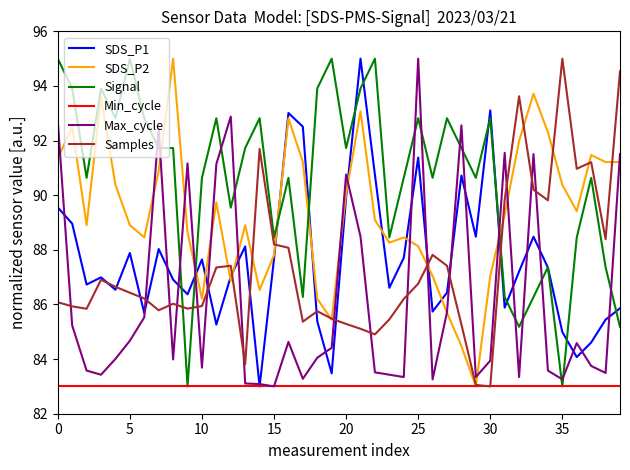

How many distinct data groups are displayed?

6